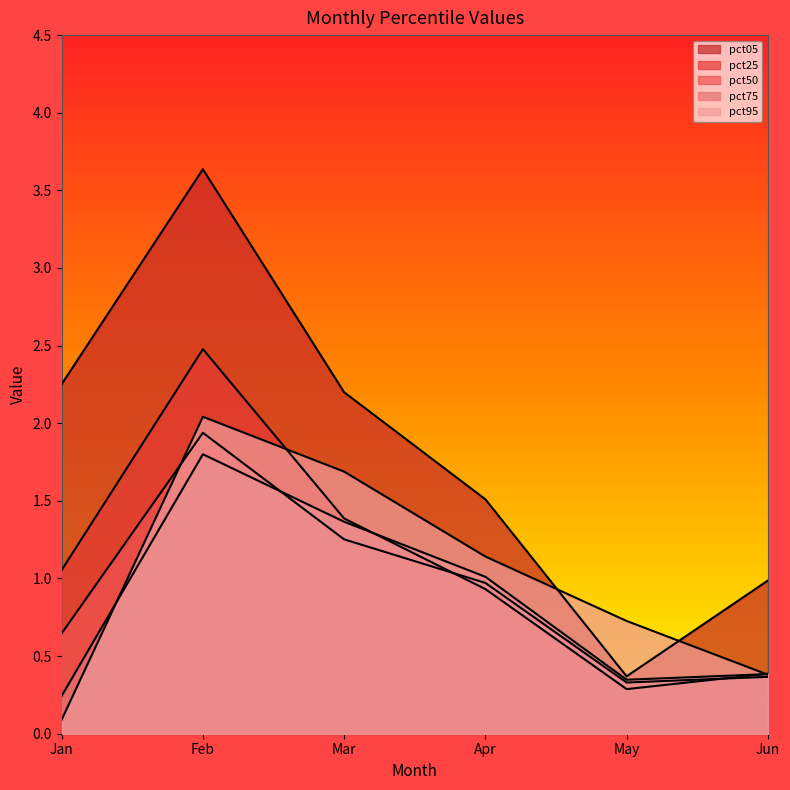

How many times do pct95 and pct25 cross each other?

2